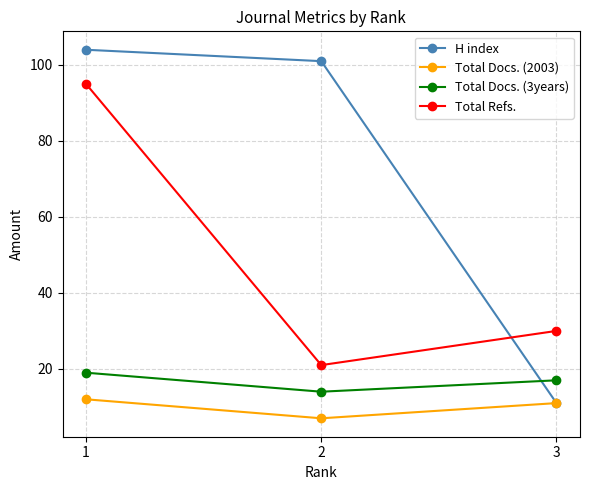

Between 2 and 3, which series saw the biggest shift?

H index